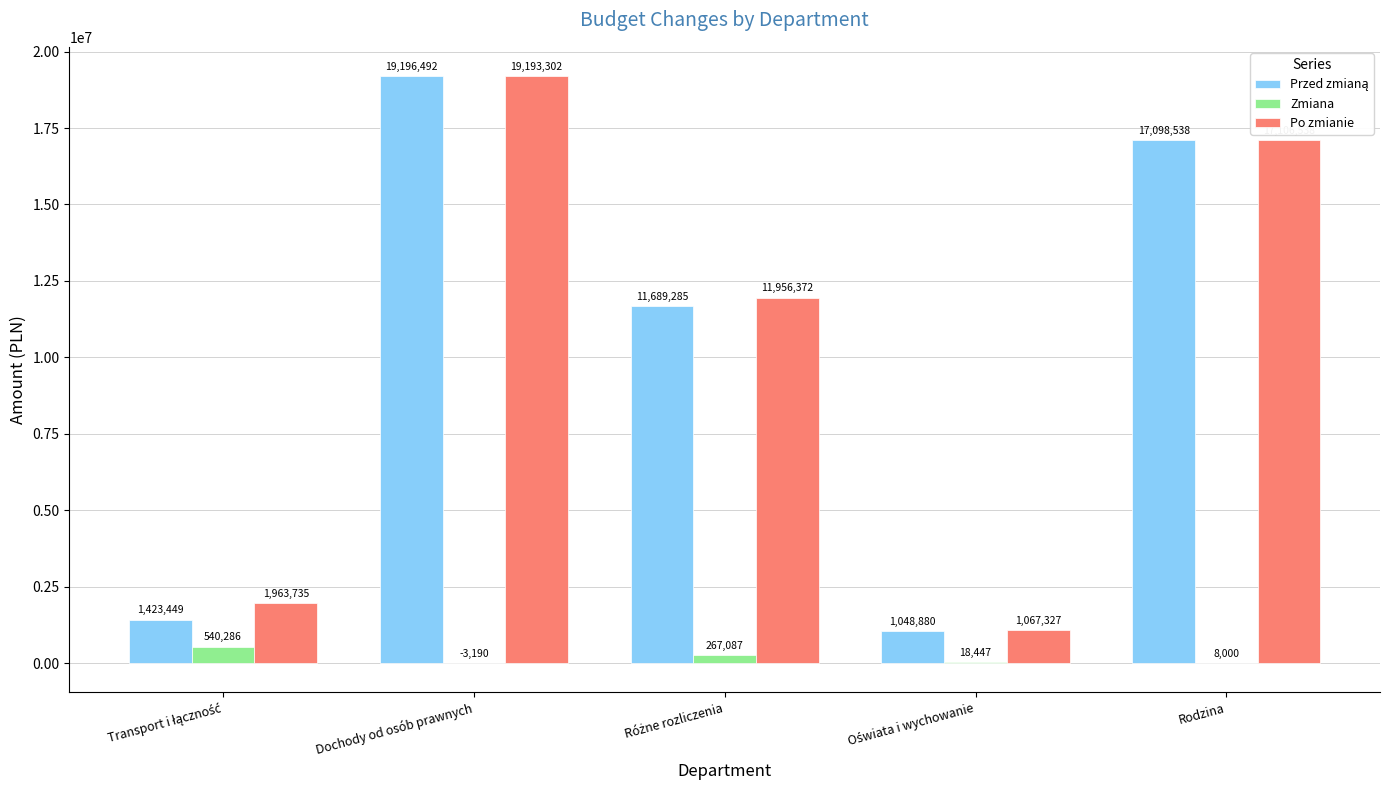

True or false: Po zmianie has a value of 19193302.4 at Dochody od osób prawnych.

True